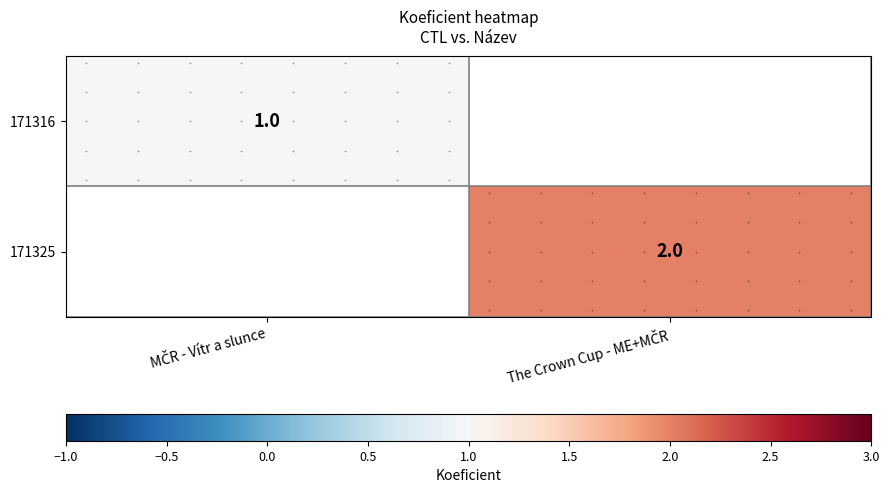

How many data points does each series have?

2